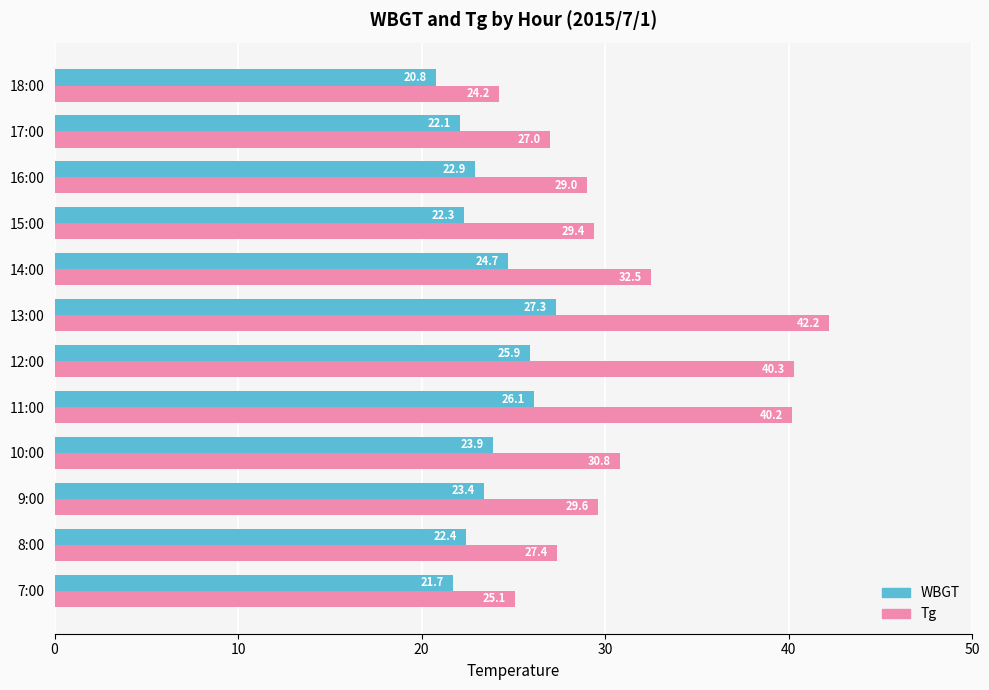

List the labels in order of WBGT value, smallest first.

18:00, 7:00, 17:00, 15:00, 8:00, 16:00, 9:00, 10:00, 14:00, 12:00, 11:00, 13:00